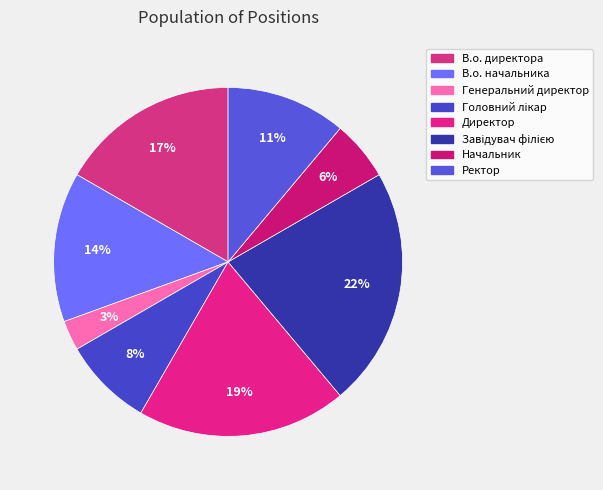

Does В.о. директора represent more than half of the total?

No